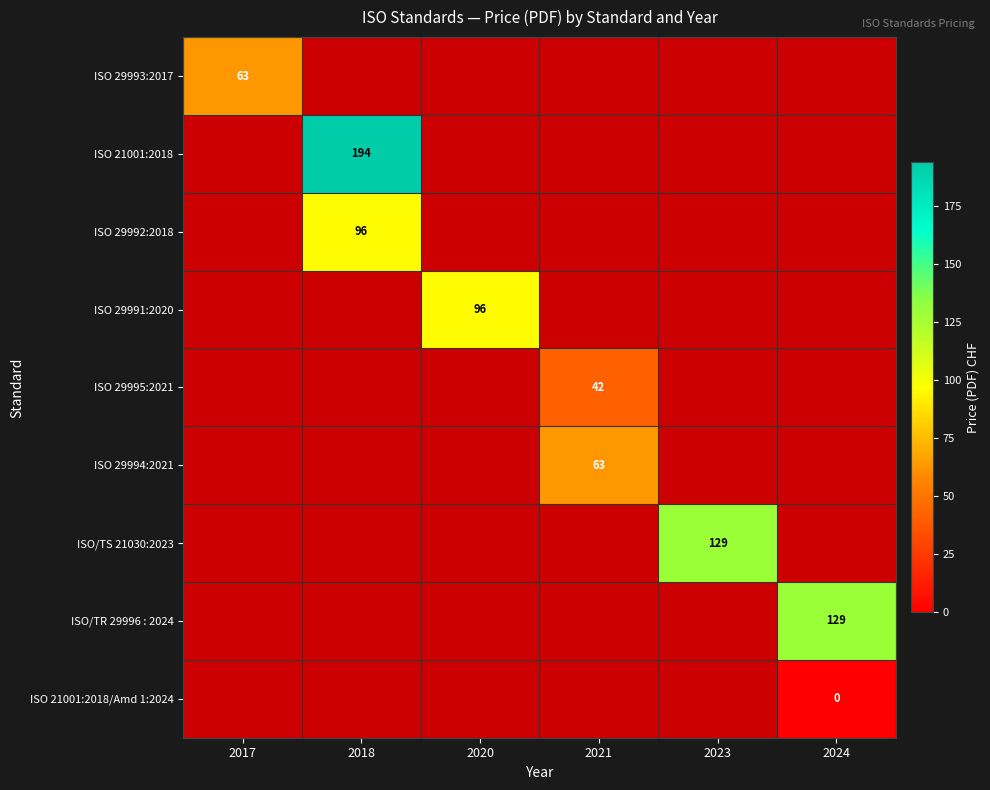

Which has a higher value, 2018 or 2024?

2024